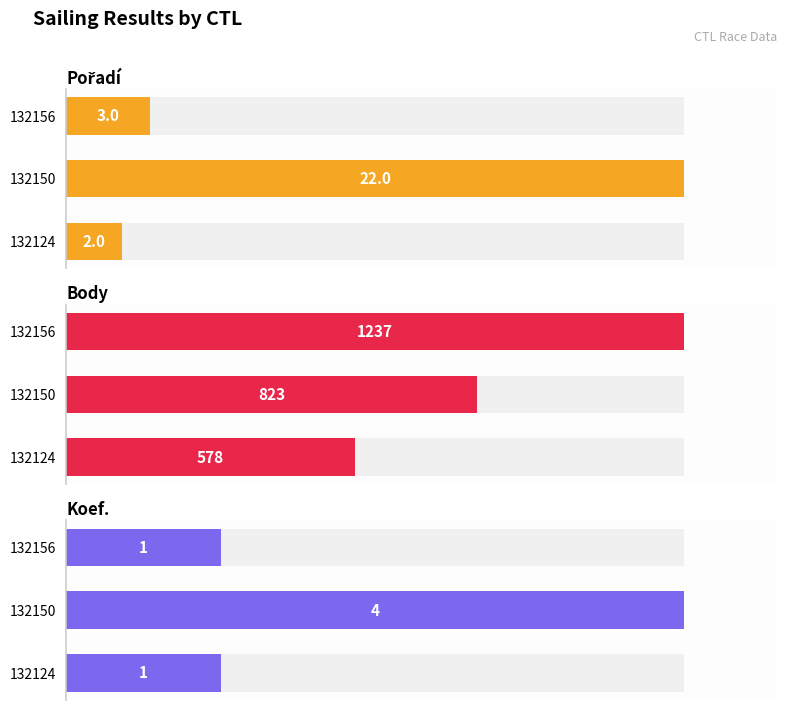

Which series changed the most between 132150 and 132156?

Body